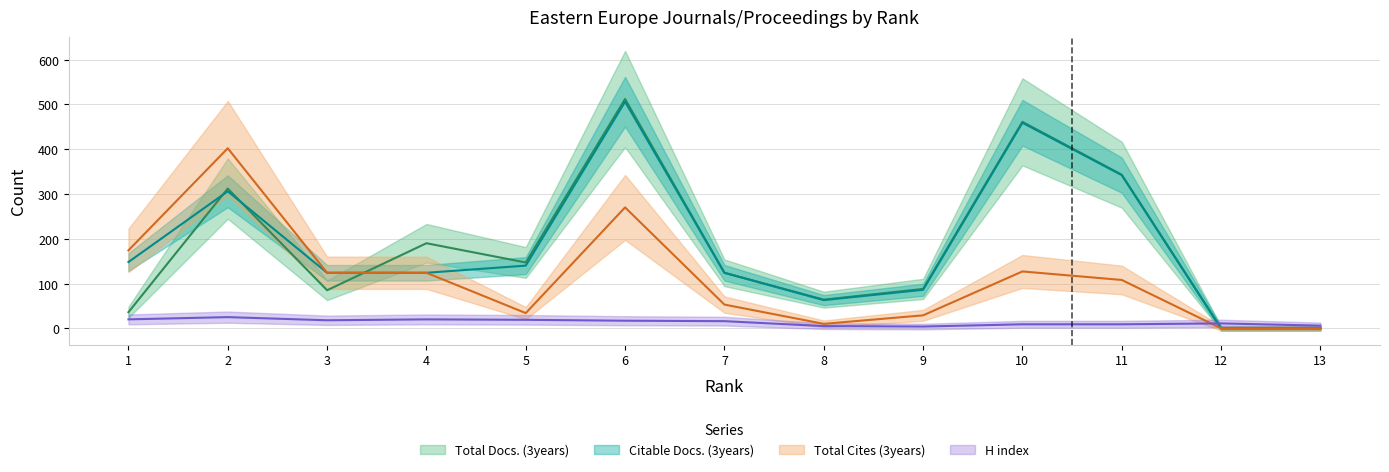

List the series in order of their peak value, highest first.

Total Docs. (3years), Citable Docs. (3years), Total Cites (3years), H index